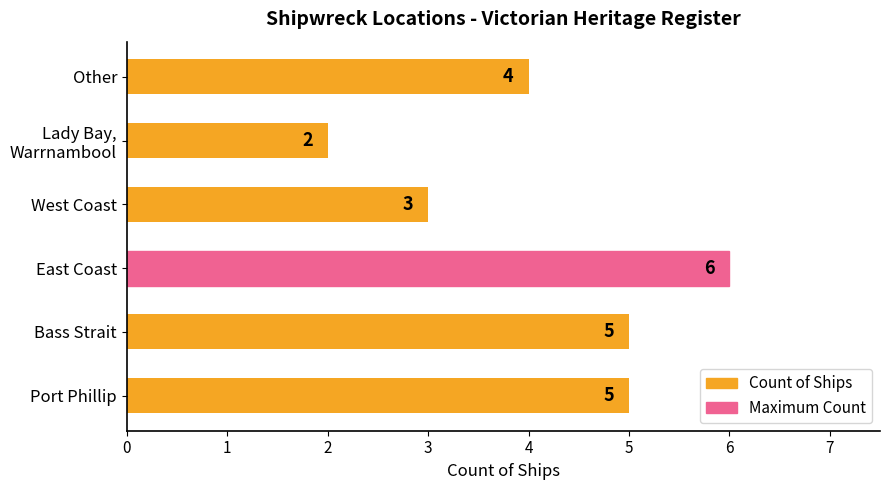

What is the difference between the second highest and second lowest values?

2